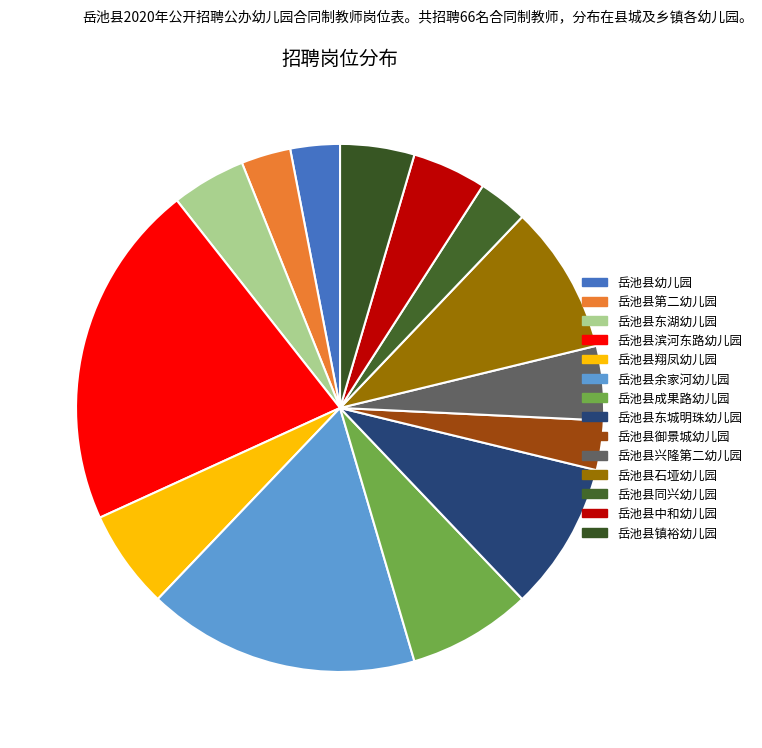

Is it true that 岳池县东城明珠幼儿园 is 9% of the pie?

True